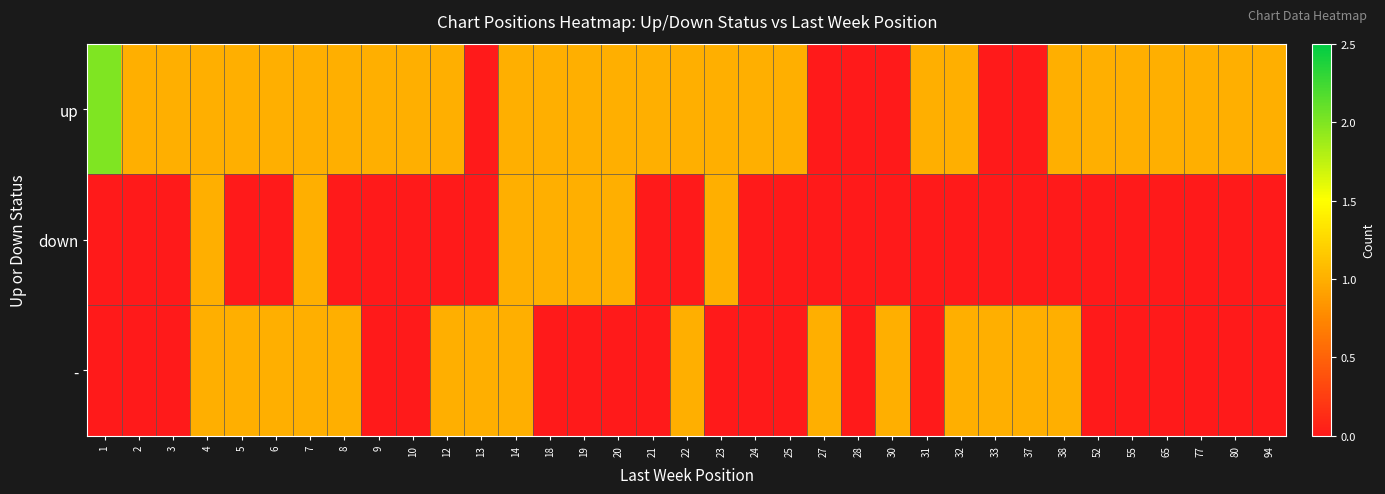

List the series in order of their overall mean, highest first.

up, -, down